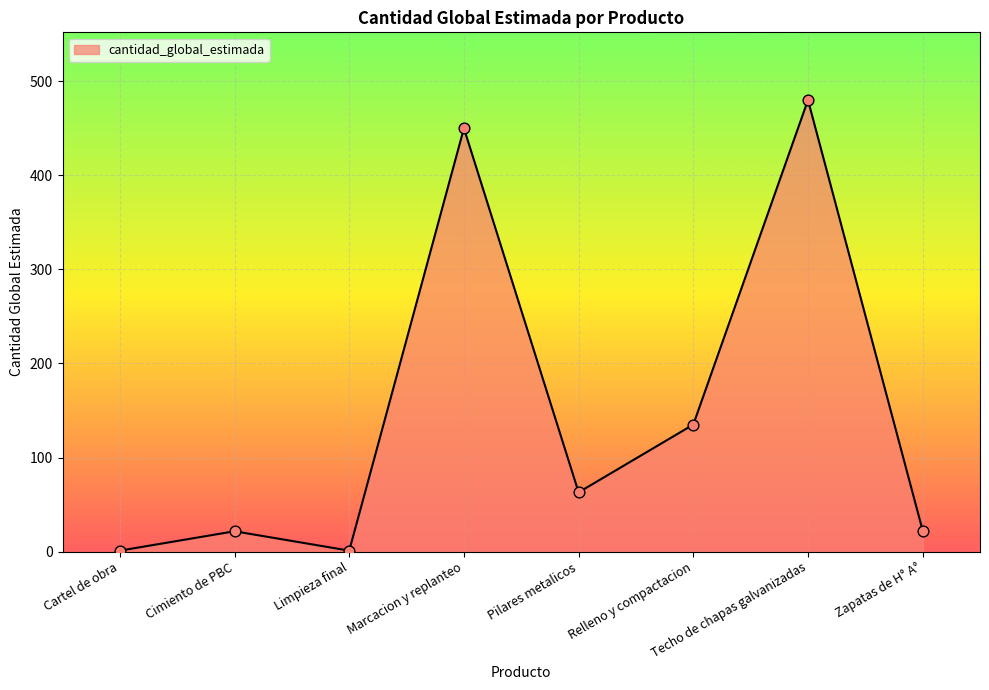

Approximately how many times larger is the value at Zapatas de H° A° compared to Relleno y compactacion?

0.2